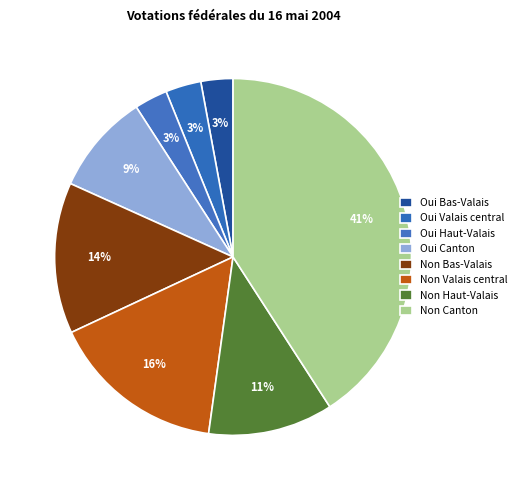

To the nearest percent, what is the difference between the Oui Haut-Valais and Non Haut-Valais slice percentages?

8%